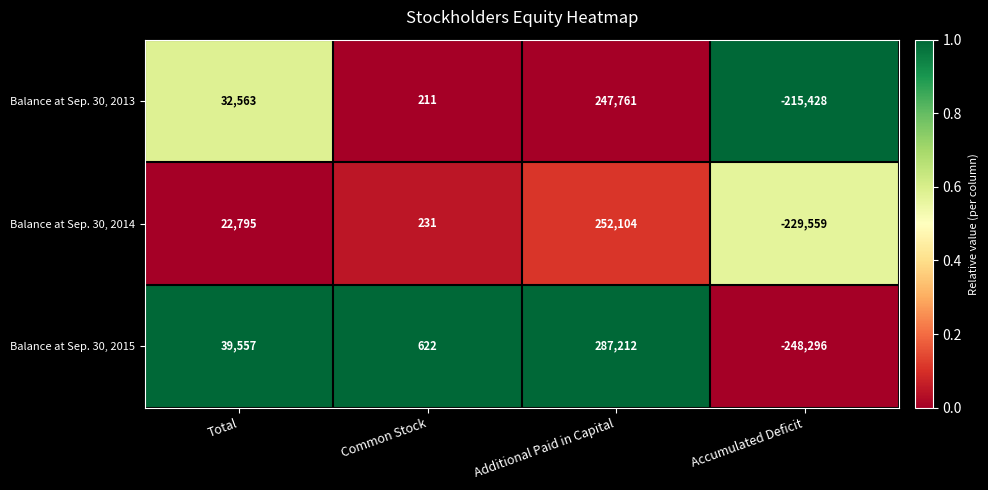

Reading left to right, list all the values displayed in this chart.

Balance at Sep. 30, 2013: 32563	211	247761	-215428
Balance at Sep. 30, 2014: 22795	231	252104	-229559
Balance at Sep. 30, 2015: 39557	622	287212	-248296